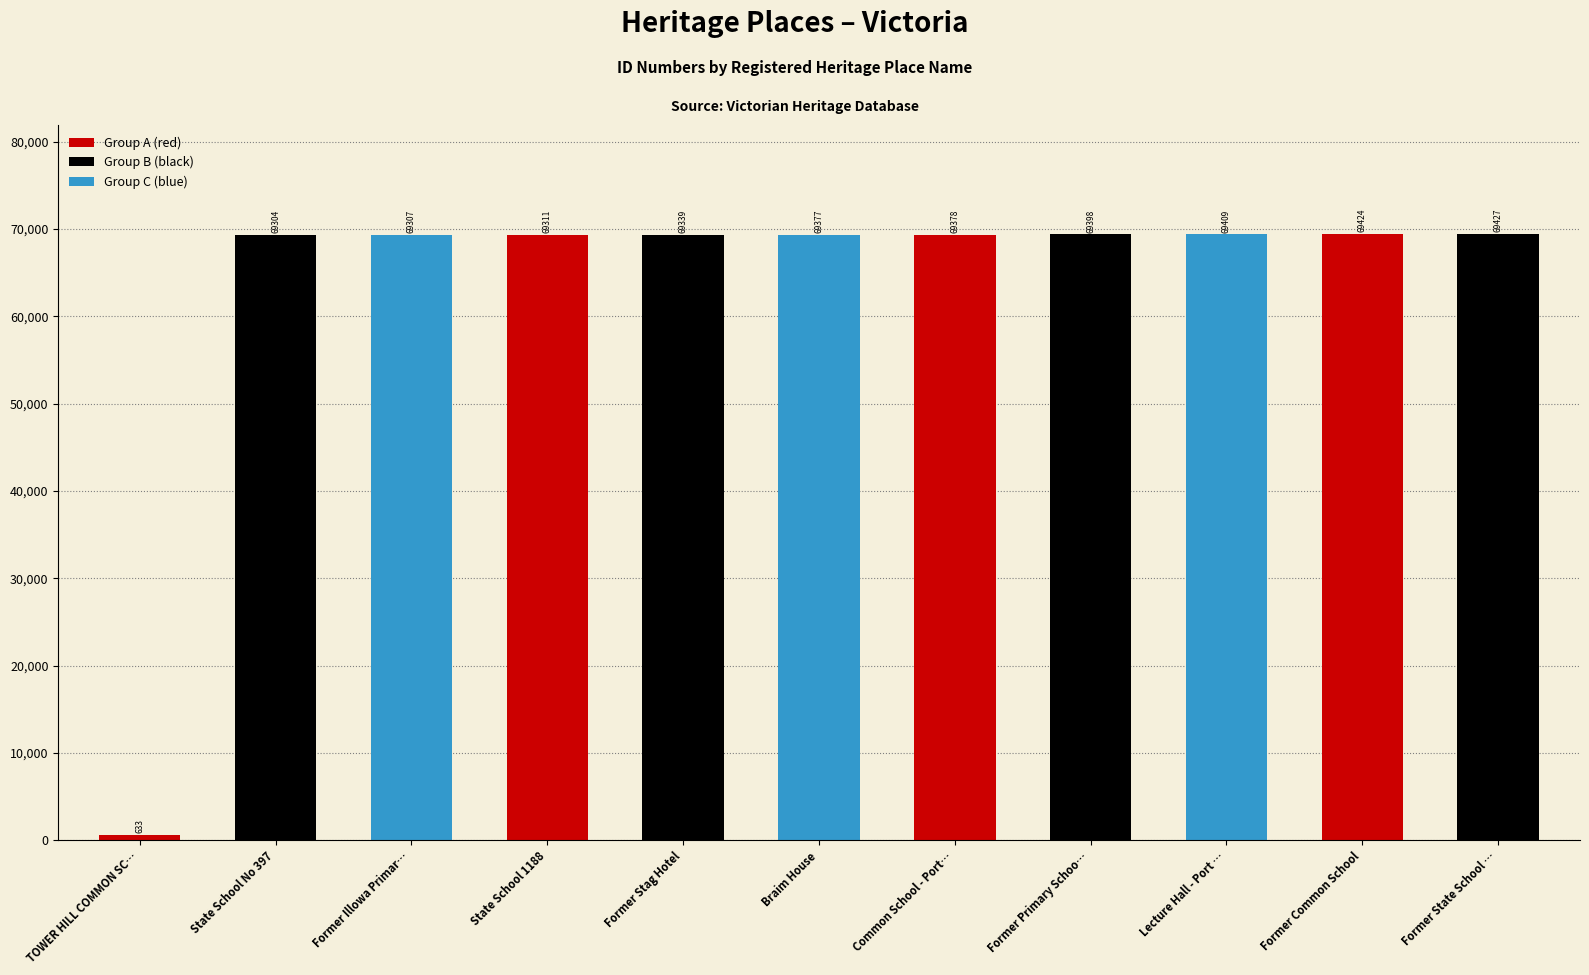

Is it true that the value at TOWER HILL COMMON SC… is 633?

True